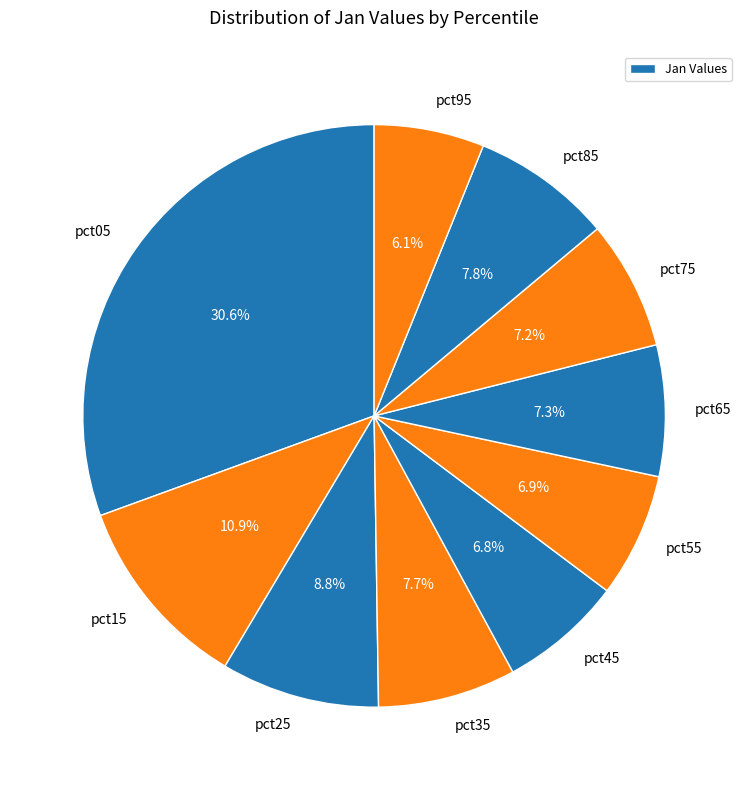

How many segments does this pie chart have?

10